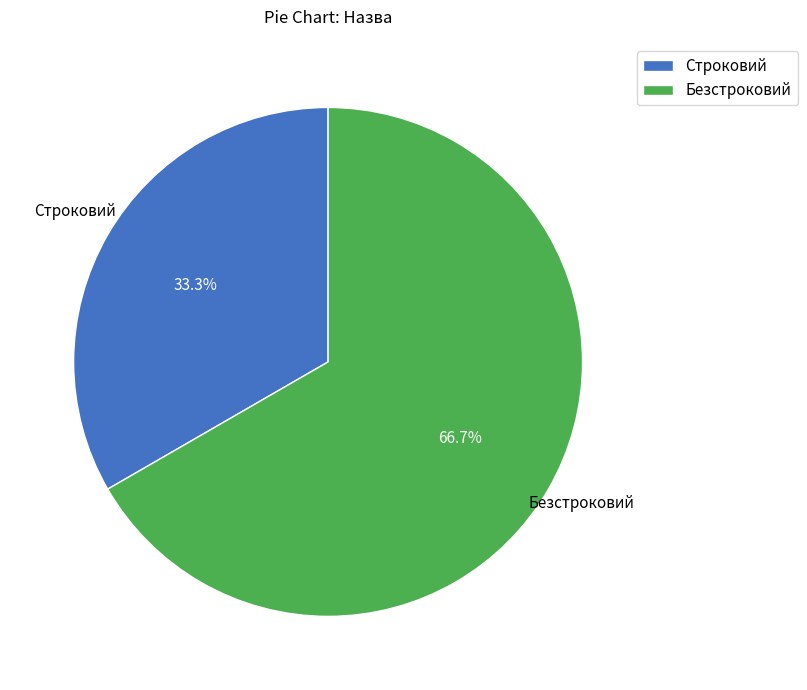

To the nearest percent, what portion does Безстроковий represent?

67%